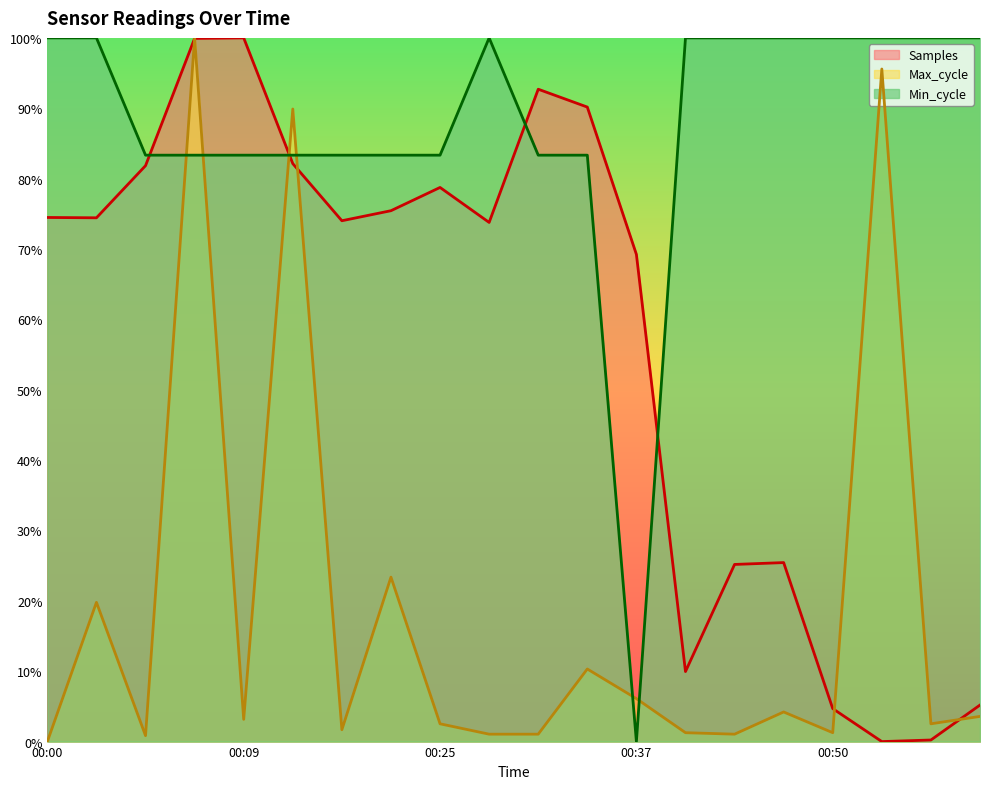

What is the sum of all Max_cycle values?

3.7